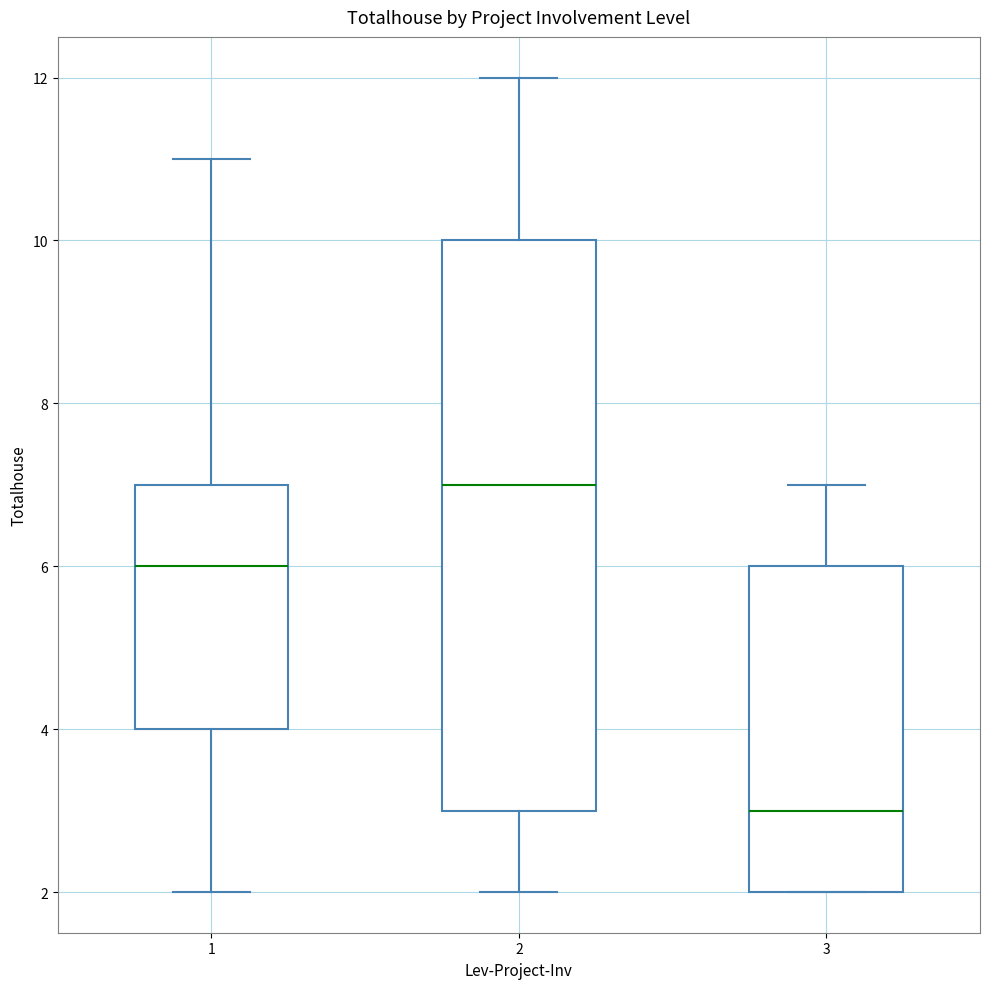

Where does the median line of the box at x = 3 sit on the y-axis? The values are not printed on the chart, so give them approximately, as read against the axis.

3